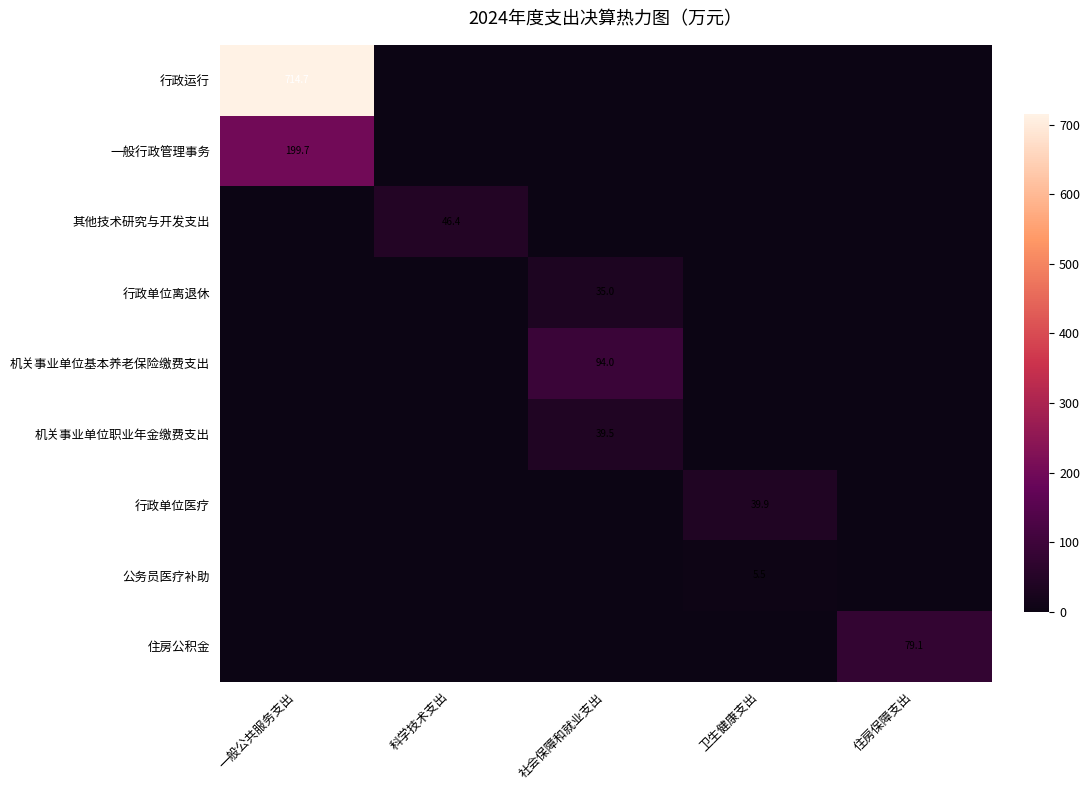

At which category is the sum across all series the highest?

一般公共服务支出